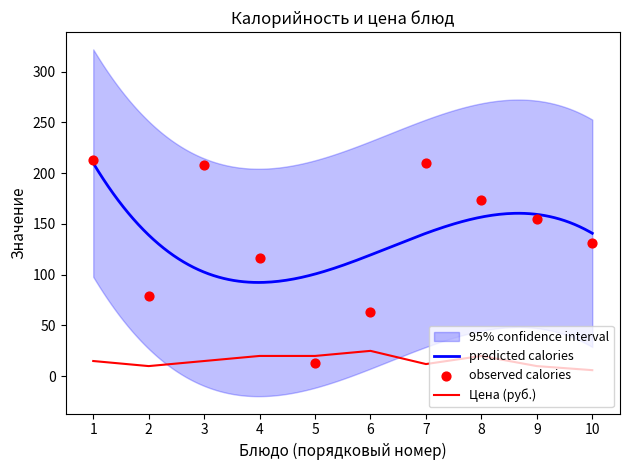

Is it true that Цена (руб.) equals 5 at 8?

False